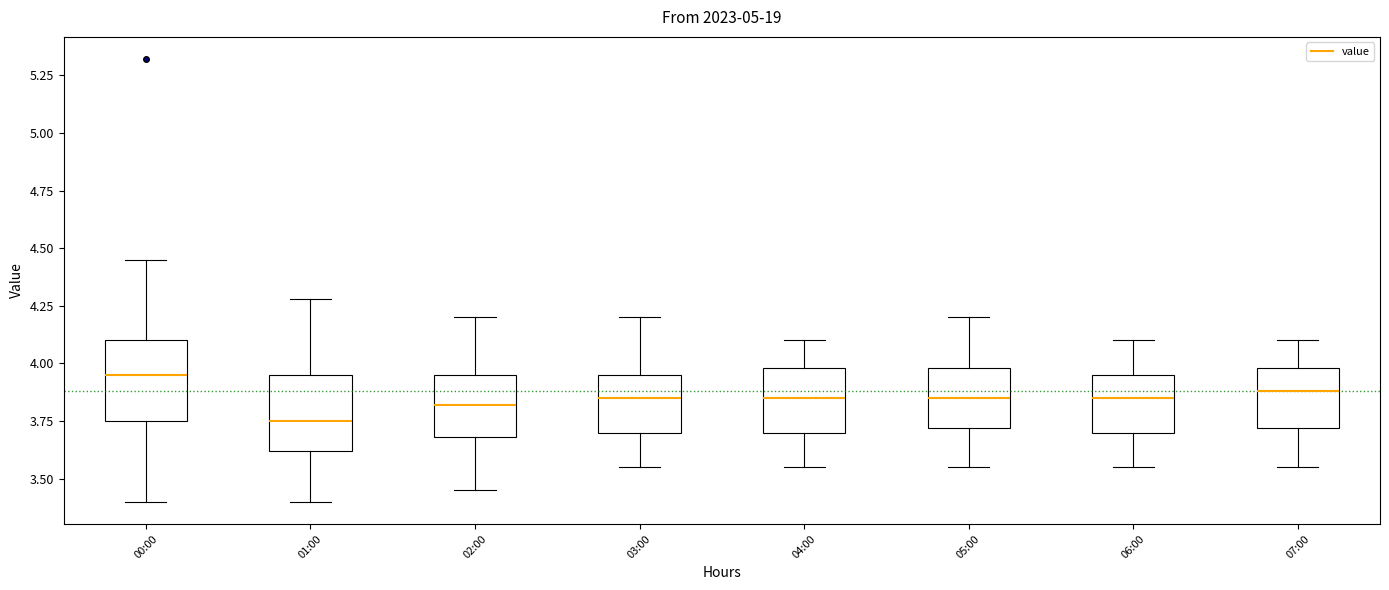

Reading left to right, transcribe this box plot: for each box, give where its median line is, the range the box spans, and where its two whiskers end, as read against the y-axis. The values are not printed on the chart, so give them approximately, as read against the axis.

00:00: median 3.95, box 3.75 to 4.10, whiskers 3.40 to 4.45
01:00: median 3.75, box 3.60 to 3.95, whiskers 3.40 to 4.30
02:00: median 3.80, box 3.70 to 3.95, whiskers 3.45 to 4.20
03:00: median 3.85, box 3.70 to 3.95, whiskers 3.55 to 4.20
04:00: median 3.85, box 3.70 to 4.00, whiskers 3.55 to 4.10
05:00: median 3.85, box 3.70 to 4.00, whiskers 3.55 to 4.20
06:00: median 3.85, box 3.70 to 3.95, whiskers 3.55 to 4.10
07:00: median 3.90, box 3.70 to 4.00, whiskers 3.55 to 4.10